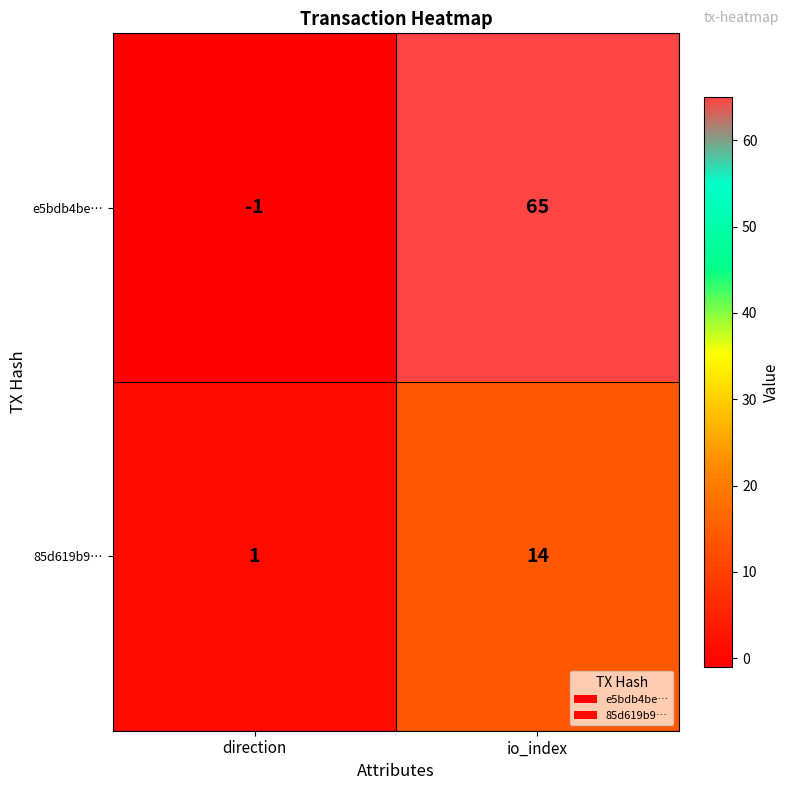

What is the spread (max minus min) of values at direction?

2